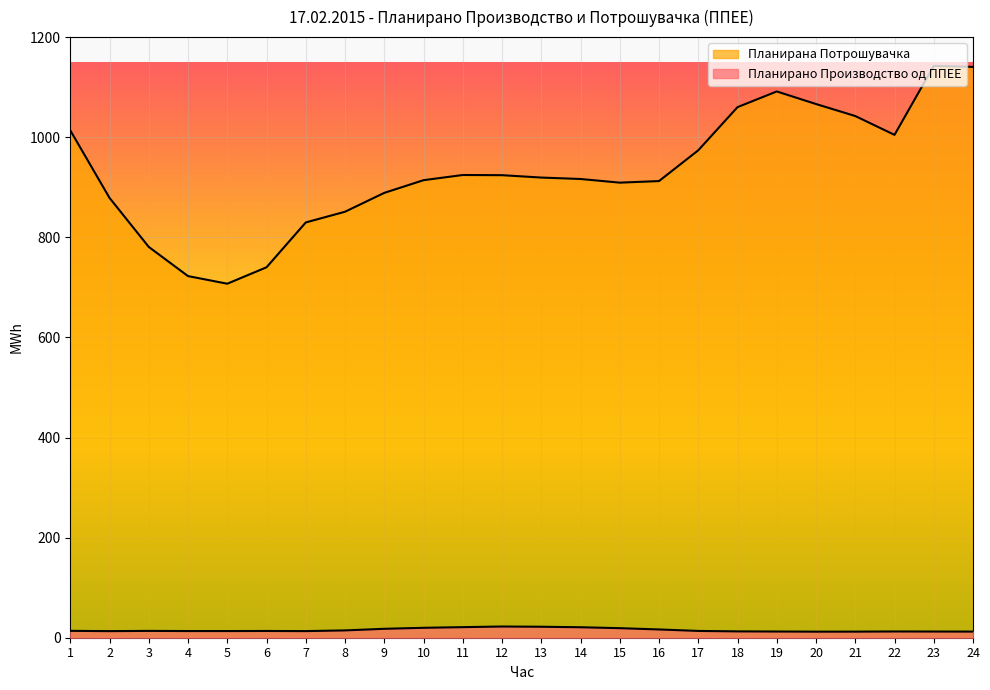

How many categories are shown in the chart?

24